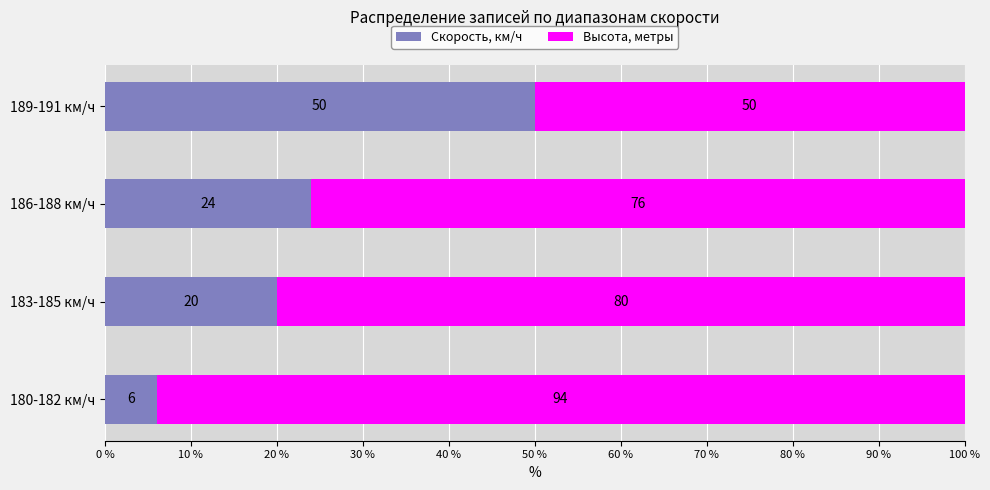

What is the highest value of the Скорость, км/ч series?

50